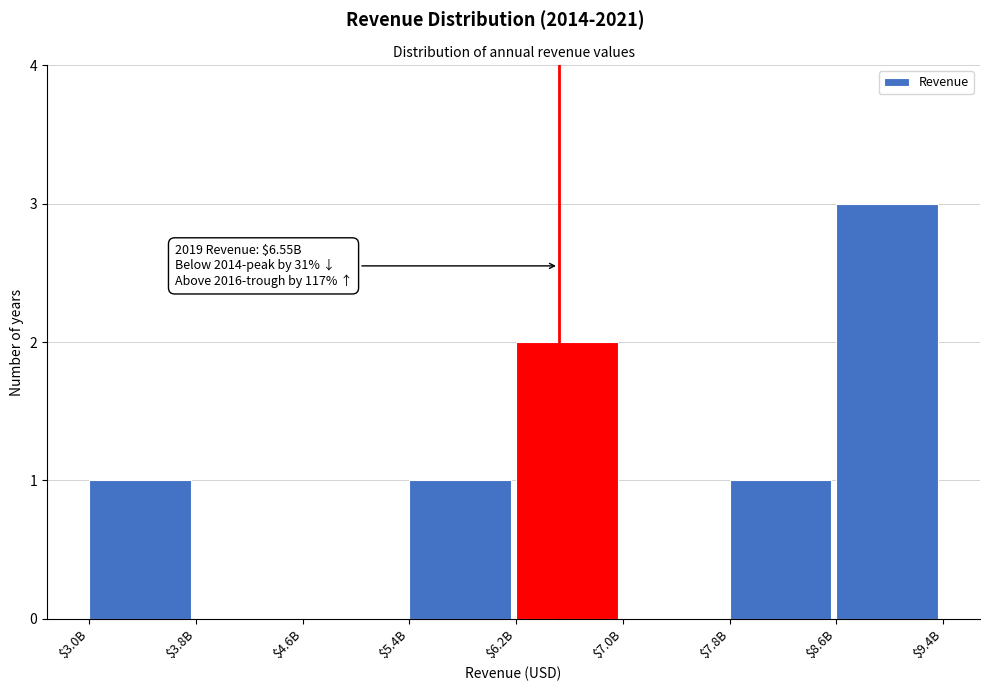

Is it true that the value at $5.4B is 1?

True